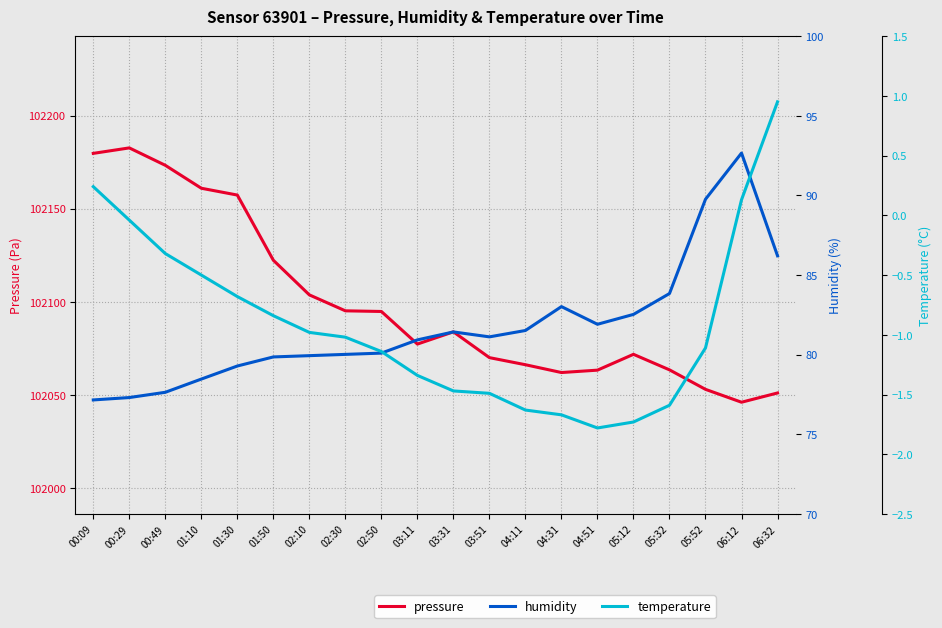

What are all the series names shown in the legend?

pressure, humidity, temperature